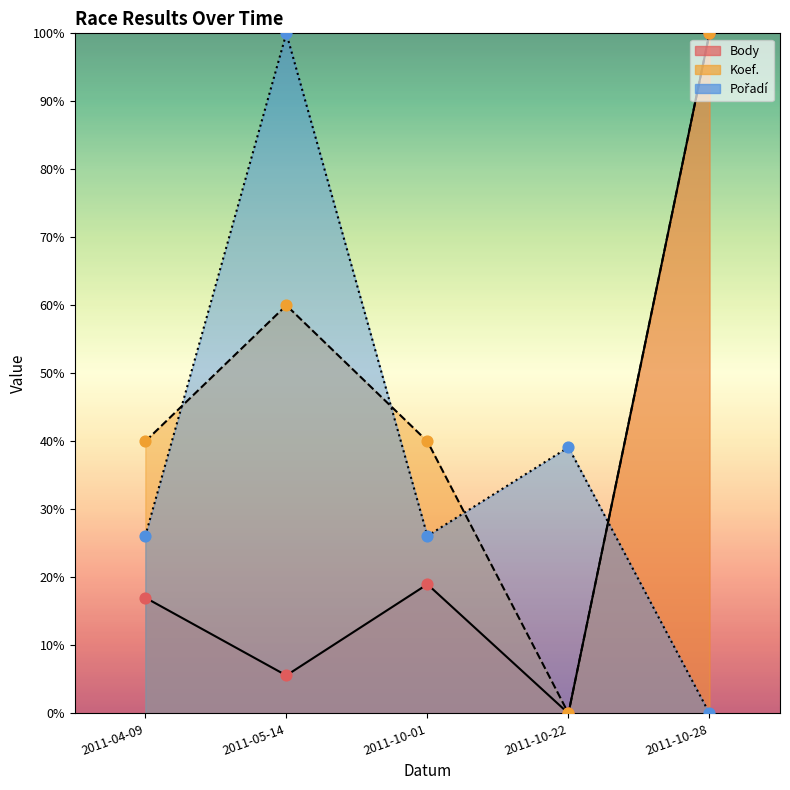

Which series contains the lowest Y value?

Body